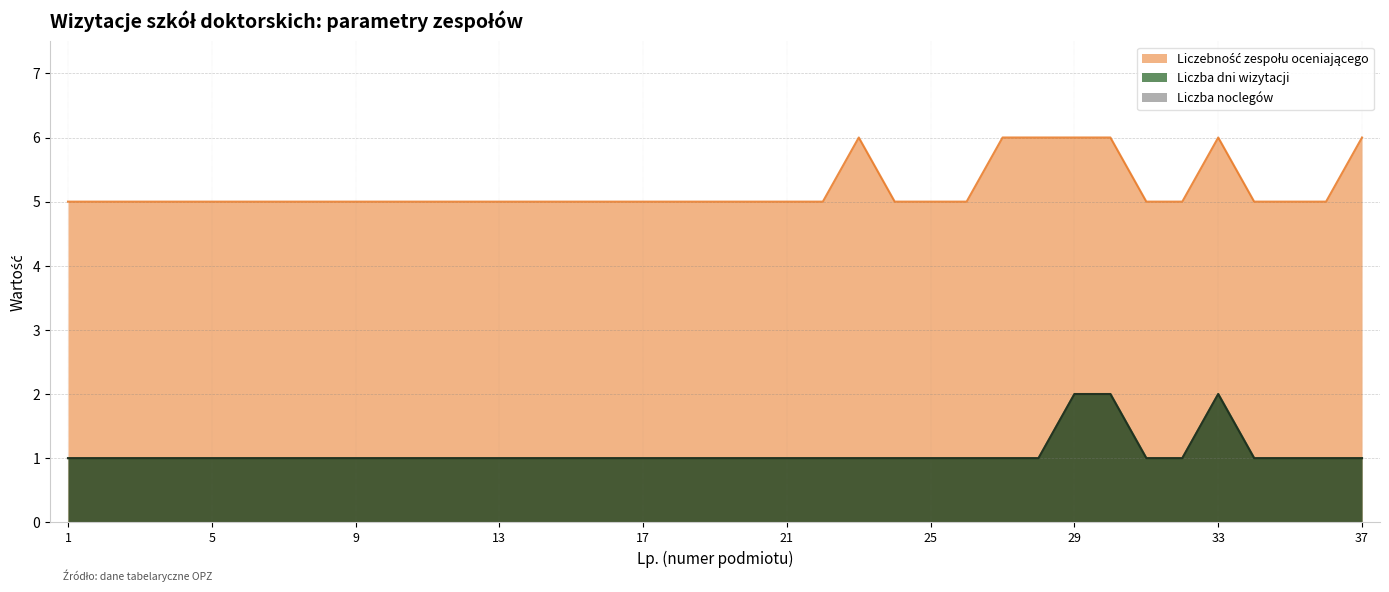

List the series in order of their peak value, highest first.

Liczebność zespołu oceniającego, Liczba dni wizytacji, Liczba noclegów